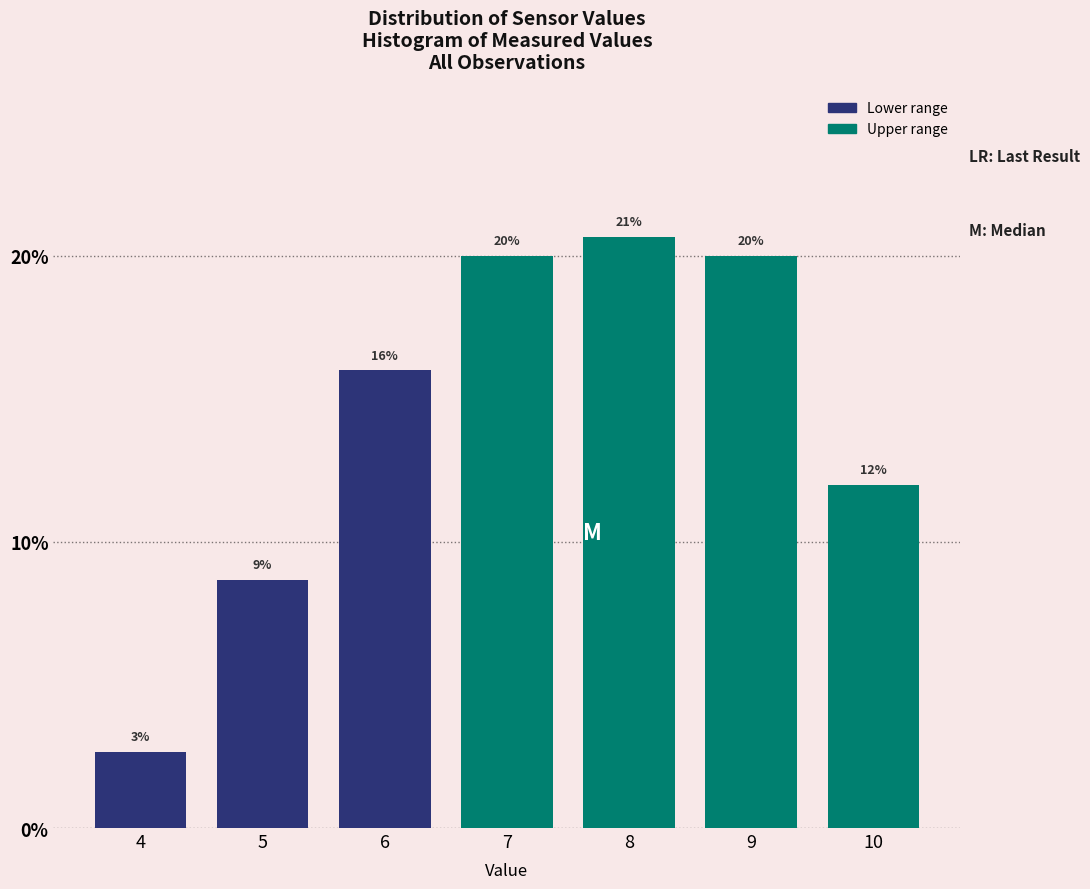

The value at 4 is 3.8. True or false?

False